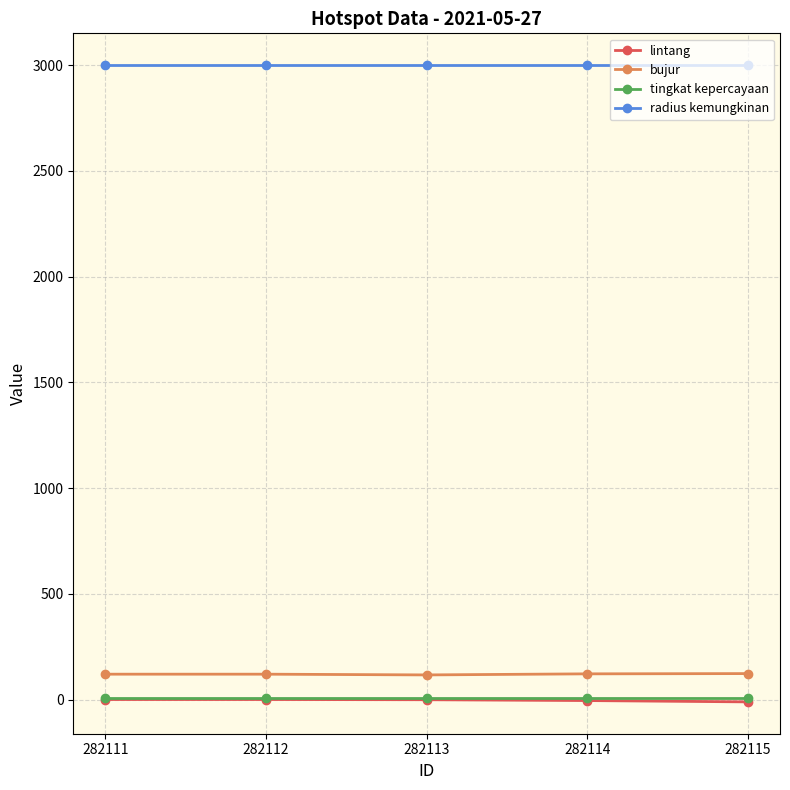

True or false: bujur and lintang intersect in this chart.

False